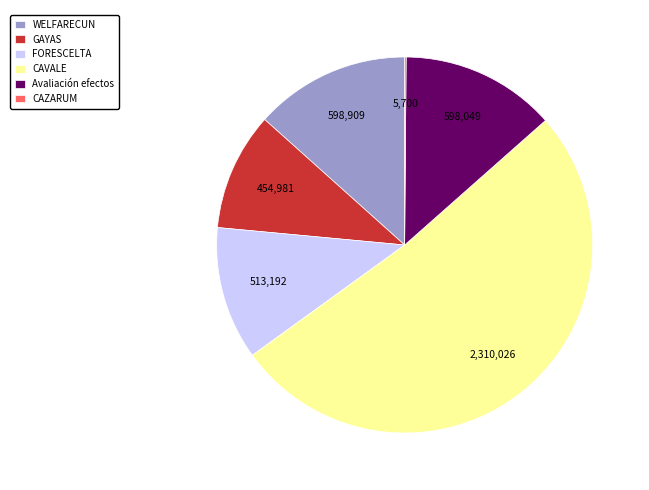

Is it true that CAVALE is 37% of the pie?

False